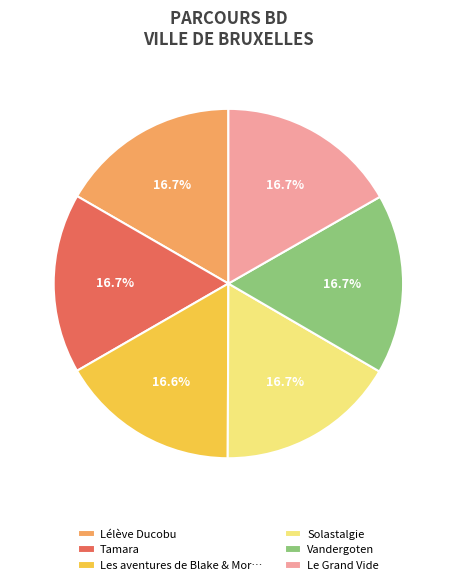

To the nearest percent, what is the combined percentage of Solastalgie and Vandergoten?

33%